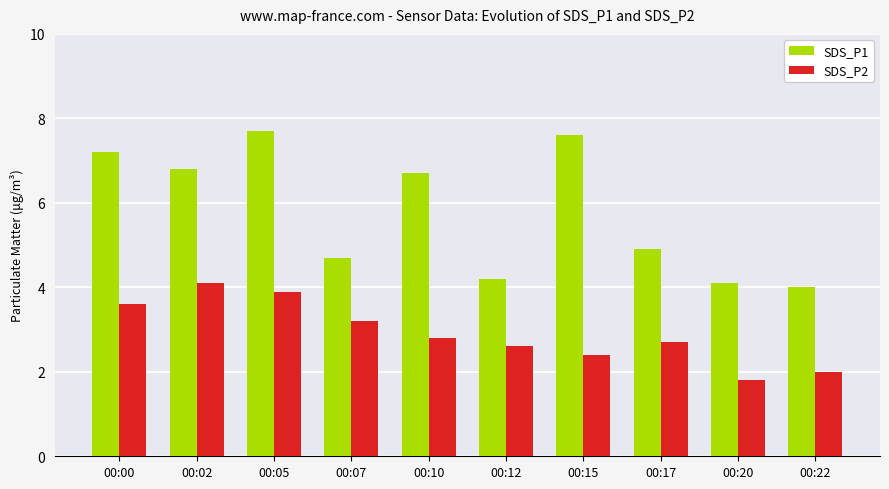

Which series has the largest range (max minus min)?

SDS_P1